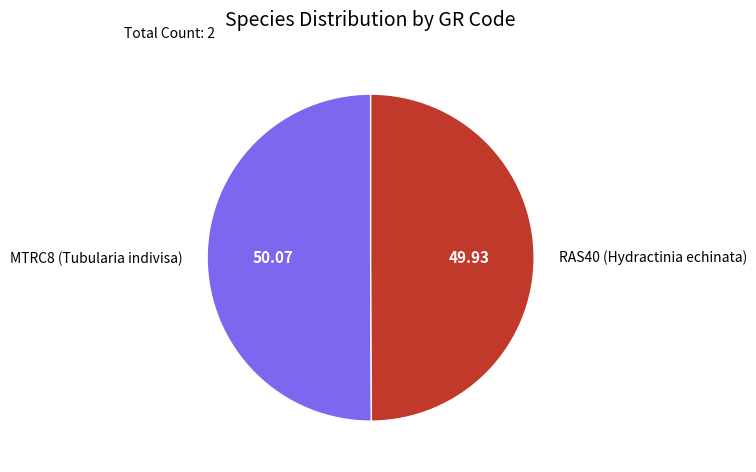

How many slices are in this pie chart?

2